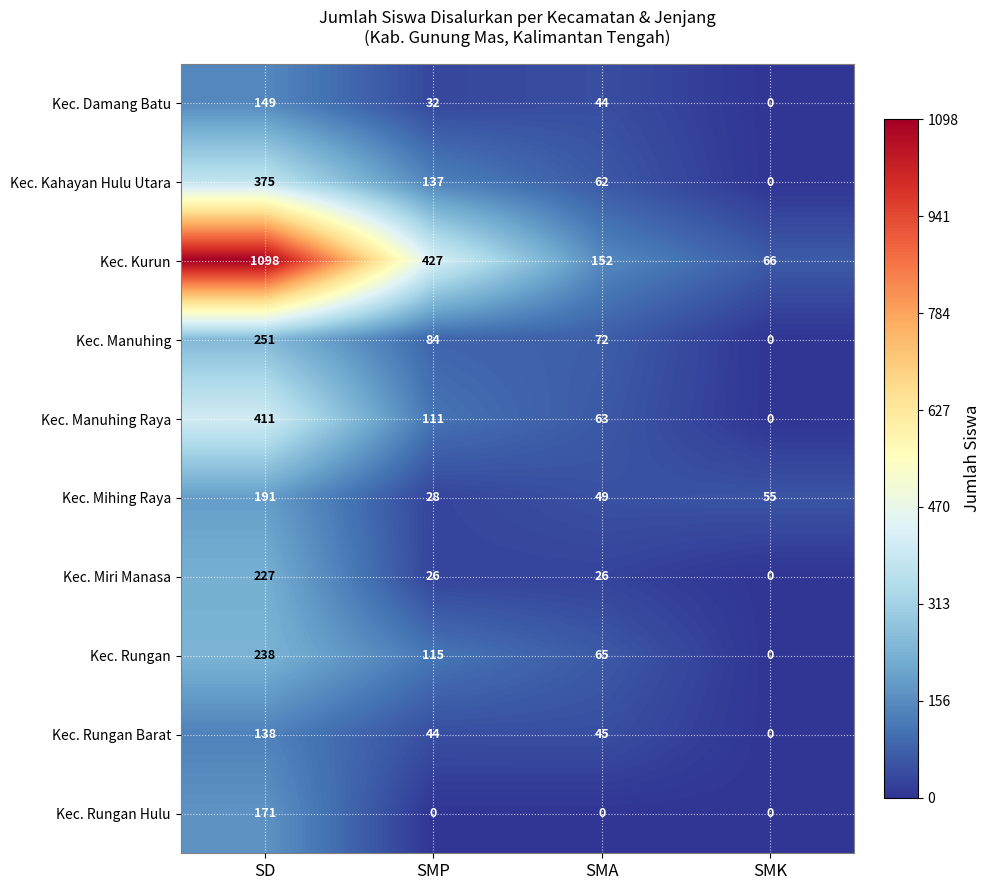

What is the sum of the Kec. Kahayan Hulu Utara values at SD and SMK?

375